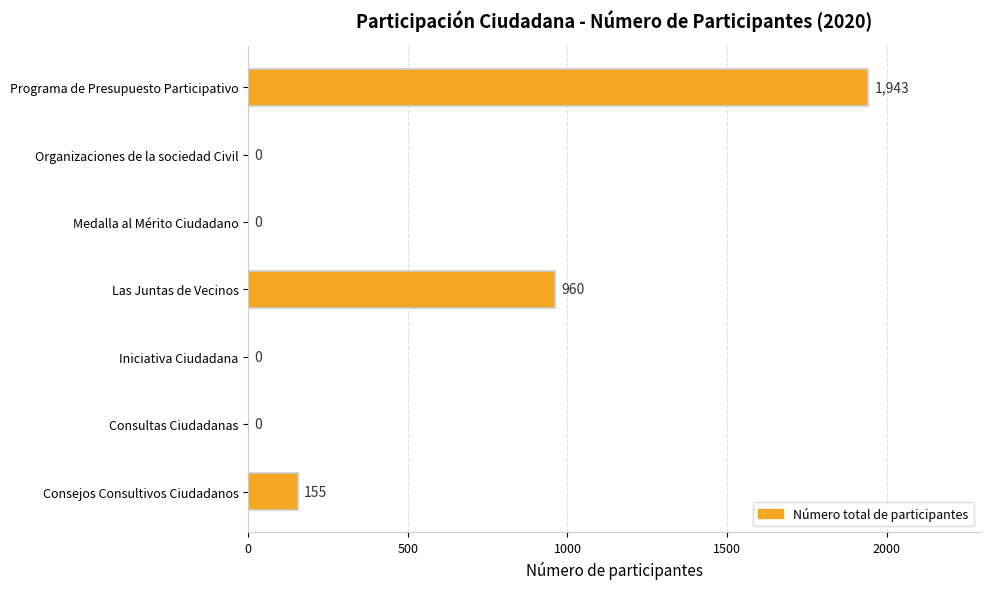

Reading bottom to top, transcribe all the data shown in this chart.

Consejos Consultivos Ciudadanos=155	Consultas Ciudadanas=0	Iniciativa Ciudadana=0	Las Juntas de Vecinos=960	Medalla al Mérito Ciudadano=0	Organizaciones de la sociedad Civil=0	Programa de Presupuesto Participativo=1943